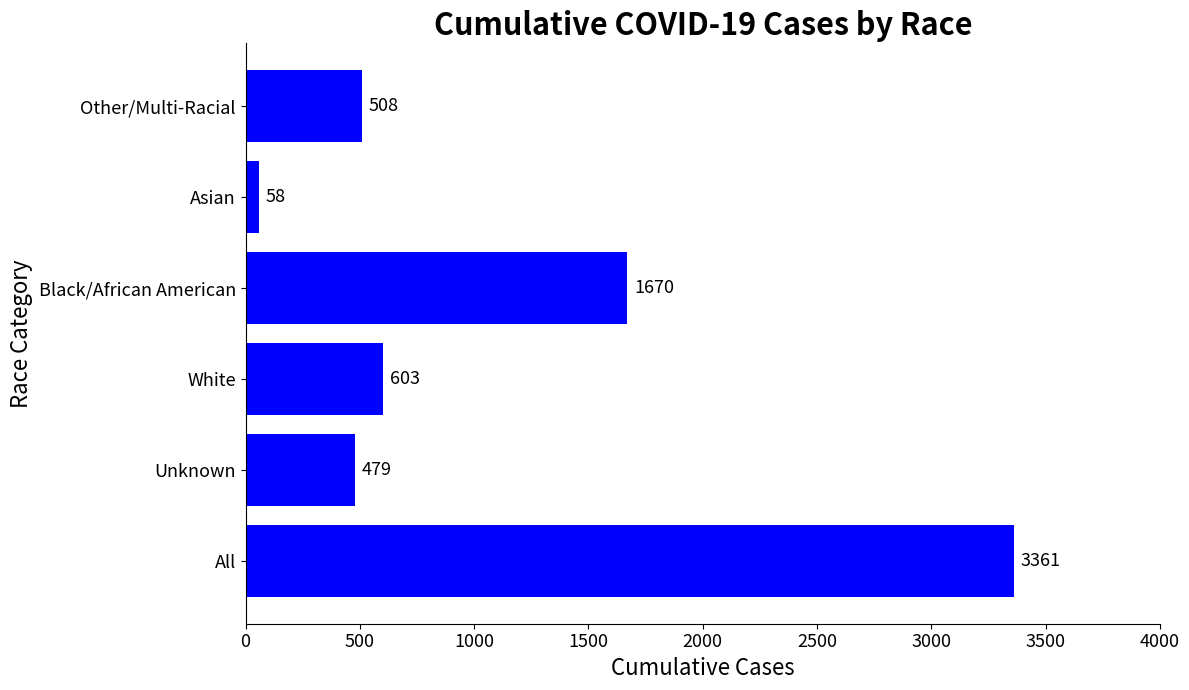

Count the number of categories in the chart.

6